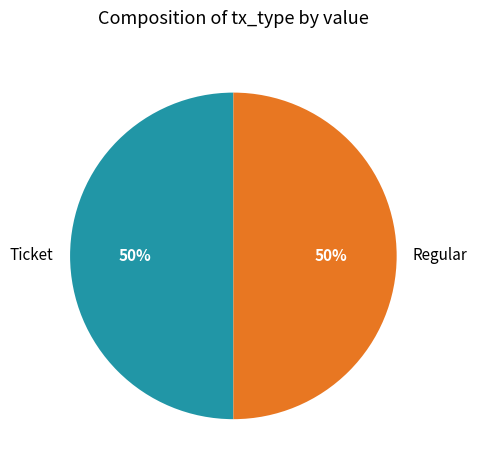

To the nearest percent, what is the difference between the largest and smallest slice percentages?

0%